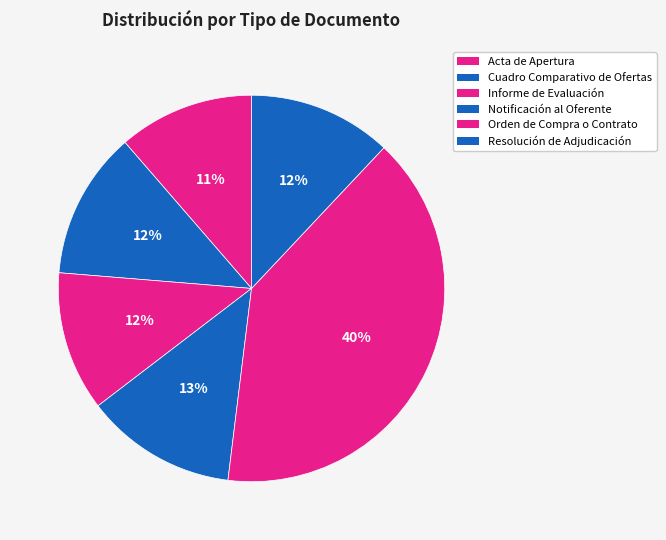

How many slices are in this pie chart?

6